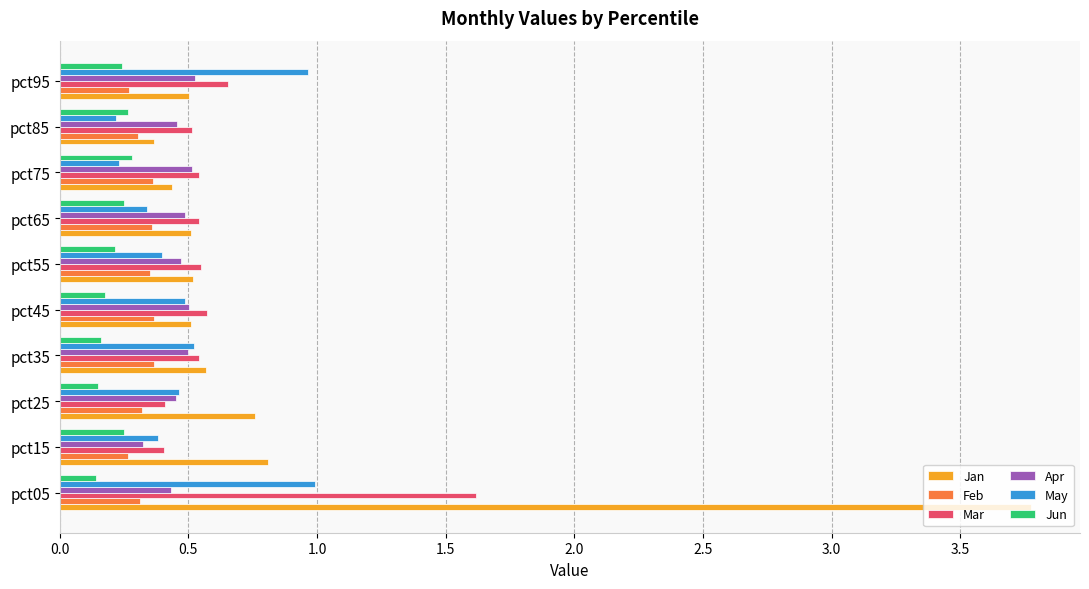

Which category has the lowest value in the Jan series?

pct85